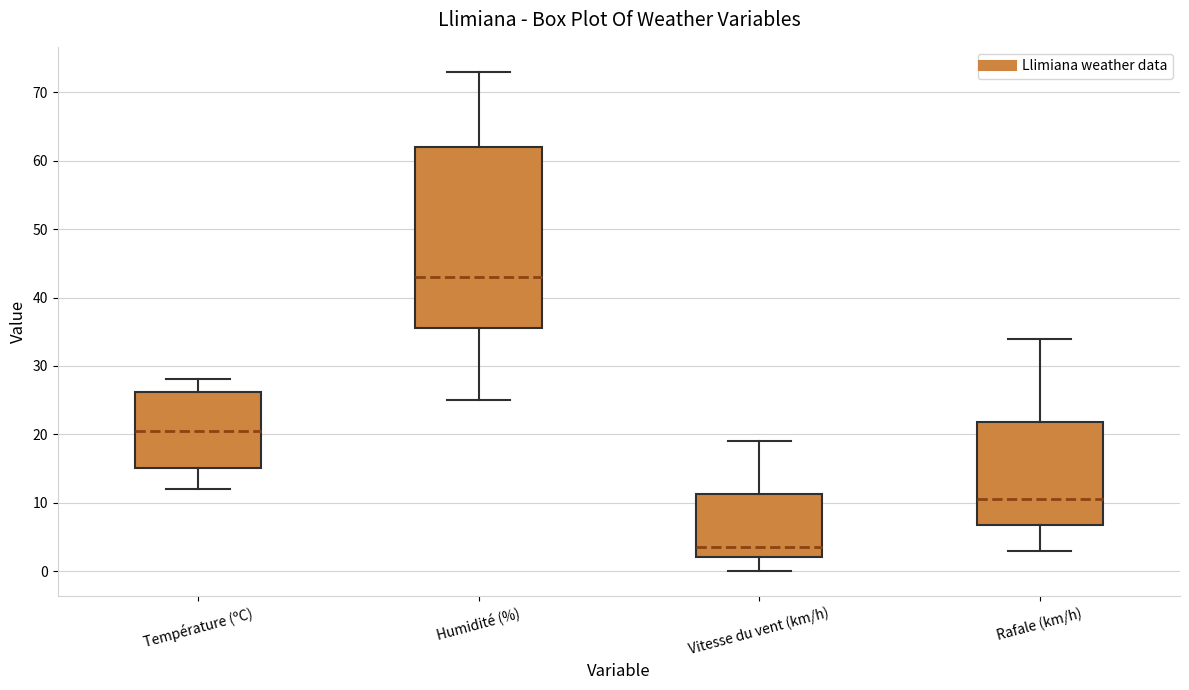

Which box is the tallest, from its lower edge to its upper edge?

Humidité (%)